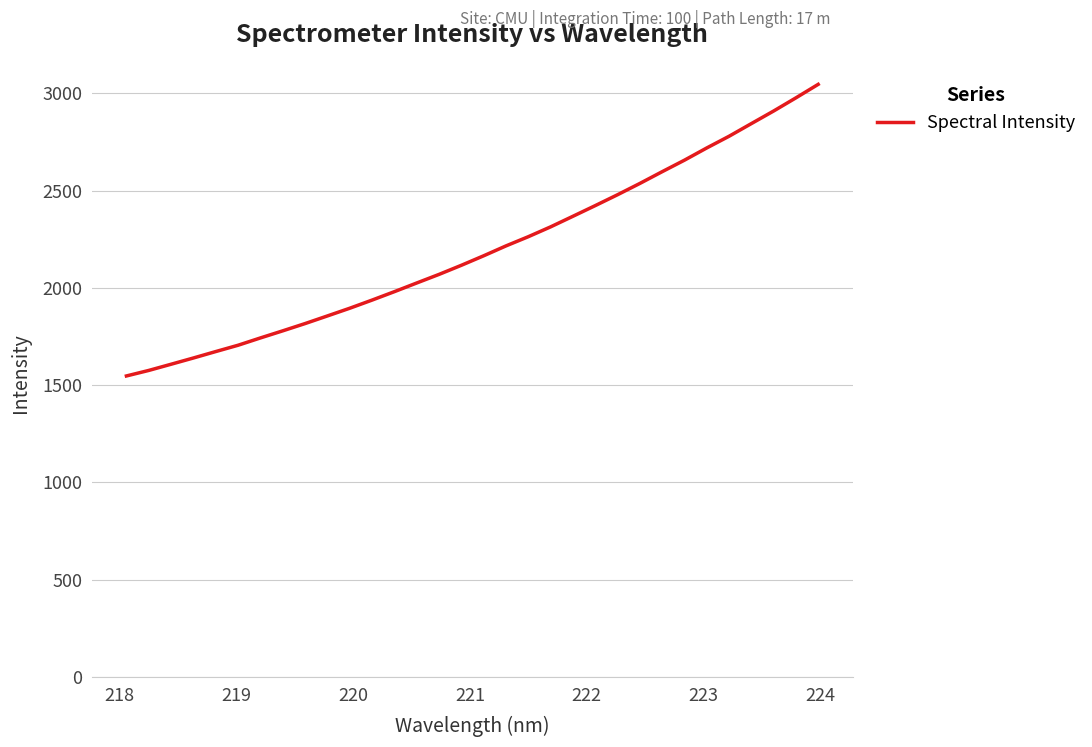

What is the smallest value displayed?

1547.4